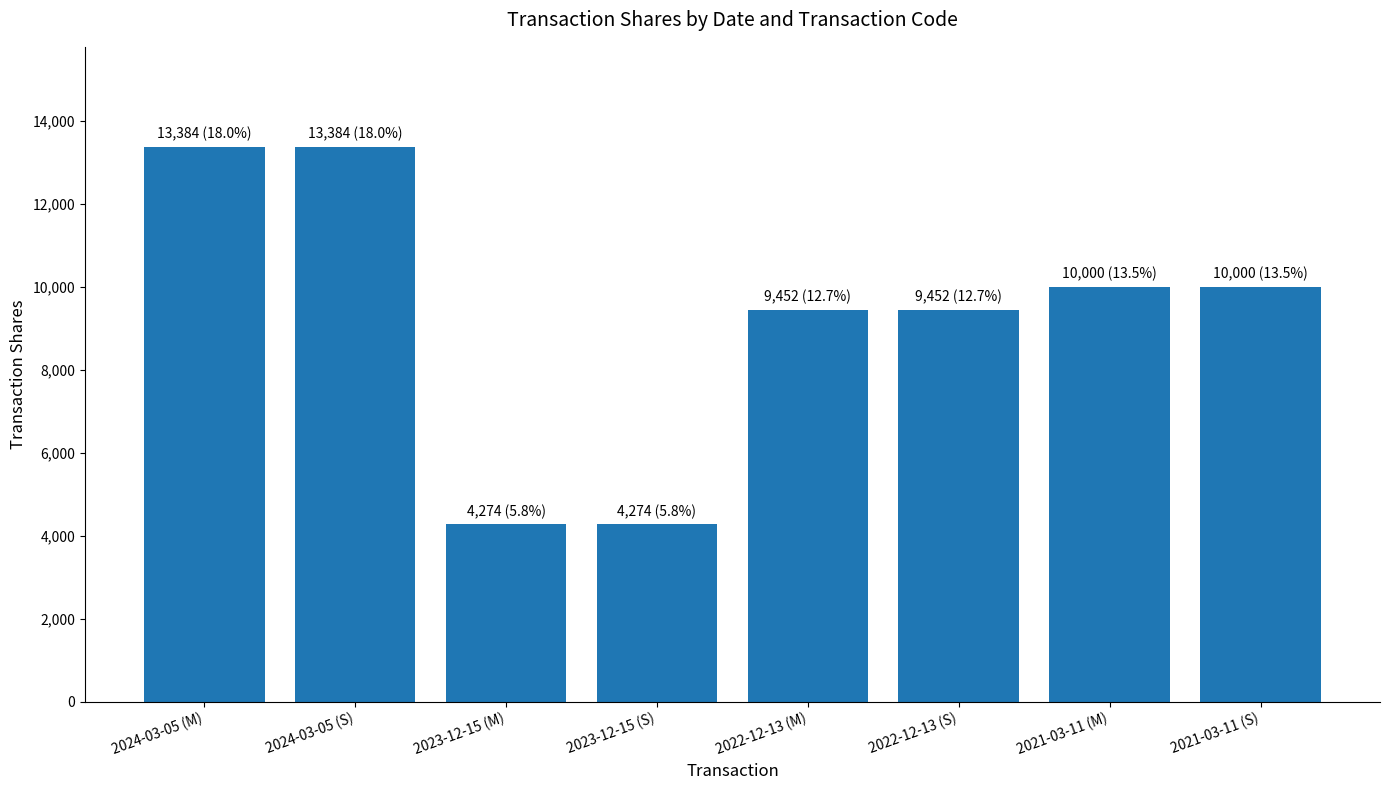

Is it true that the value at 2024-03-05 (S) is 18475?

False